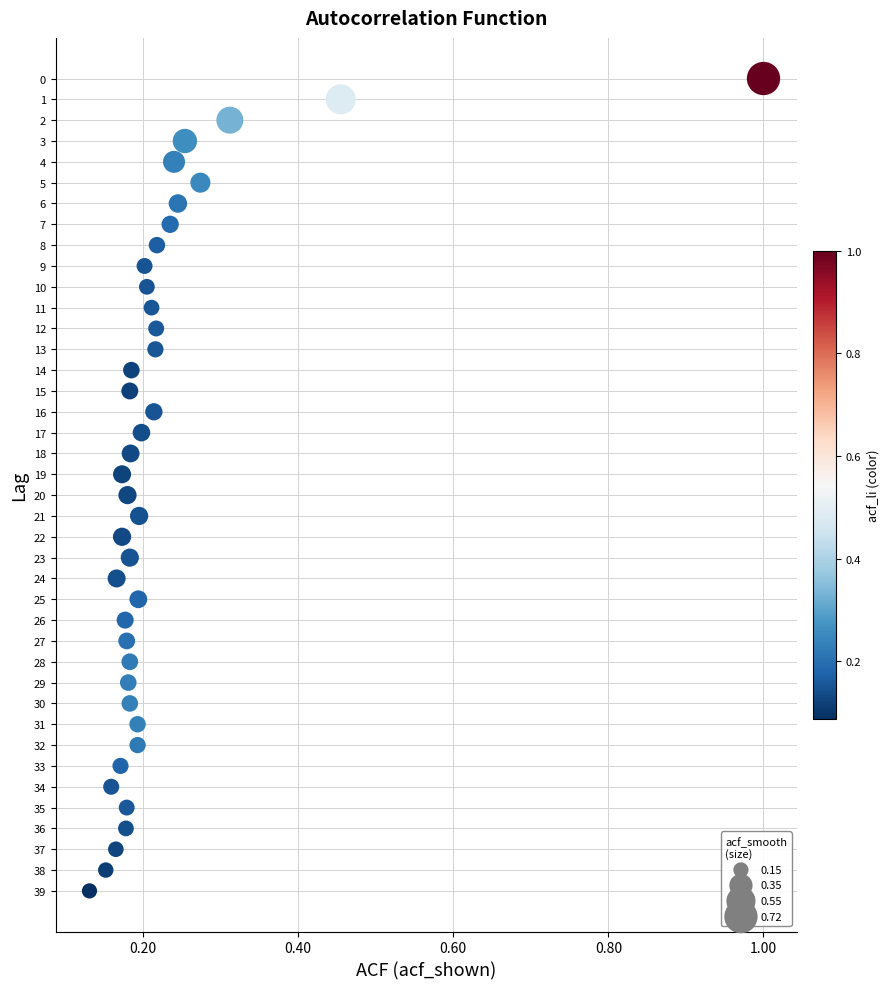

What is the range of Y values (max minus min)?

39